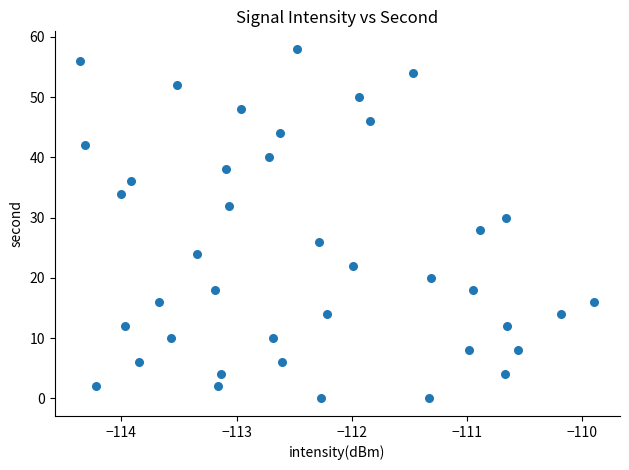

What is the range of Y values (max minus min)?

58